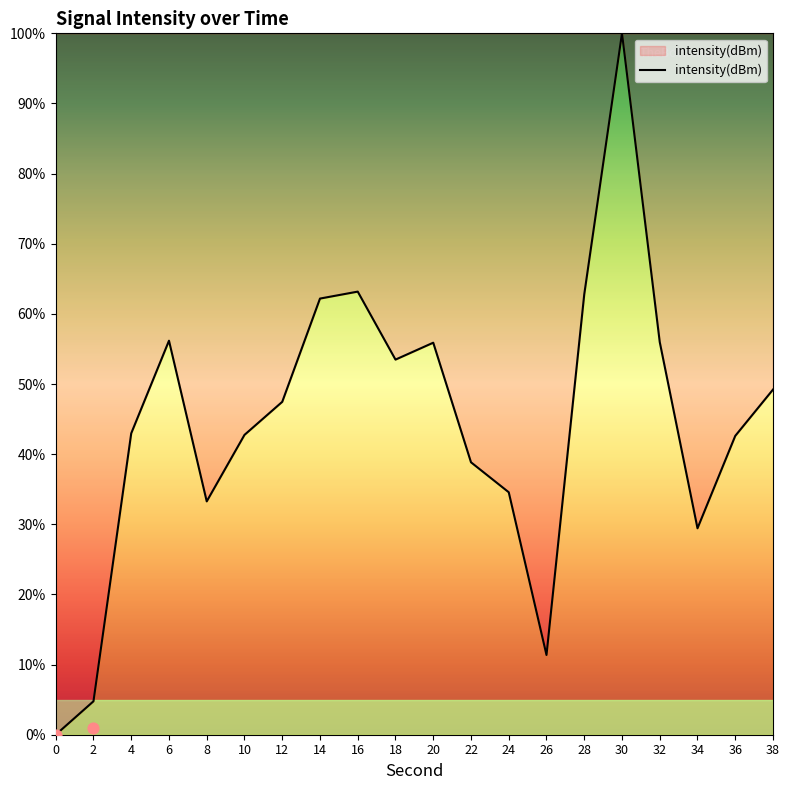

Approximately how many times larger is the value at 6 compared to 2?

11.8